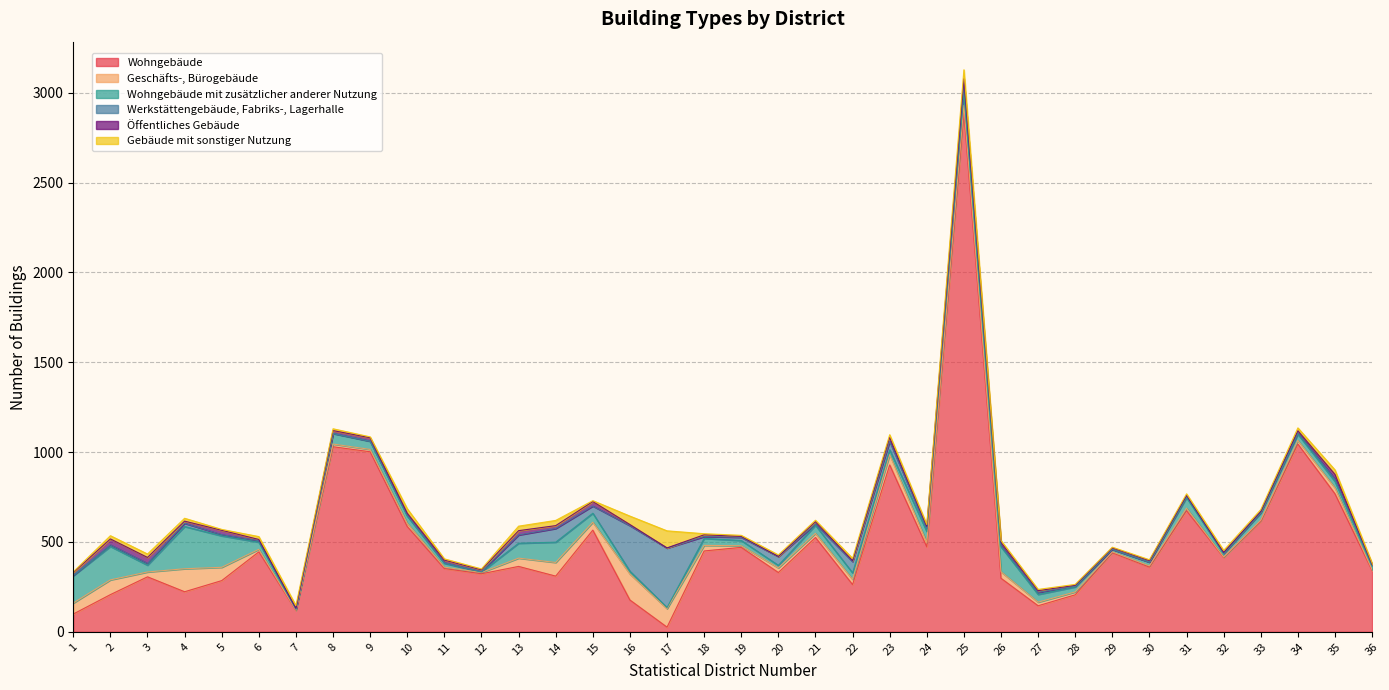

How many data points does each series have?

36